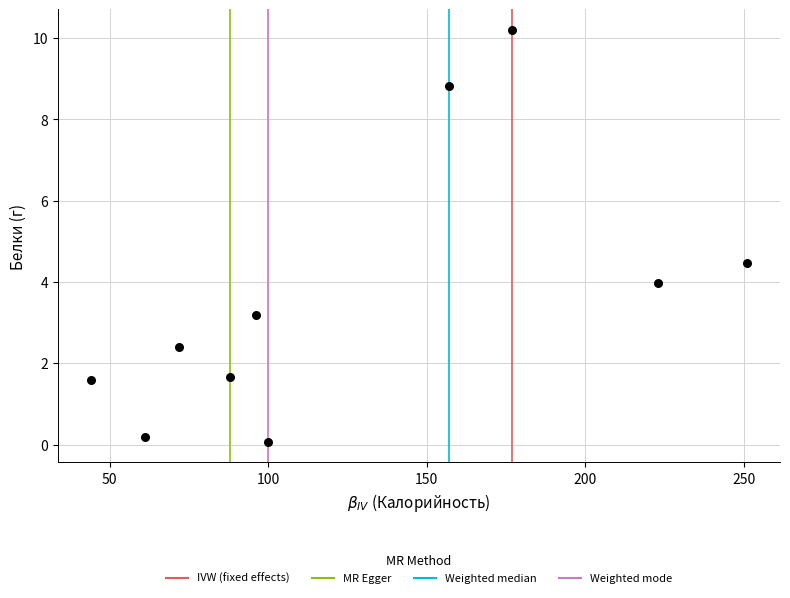

What Y value in the scatter plot is closest to 5?

4.5